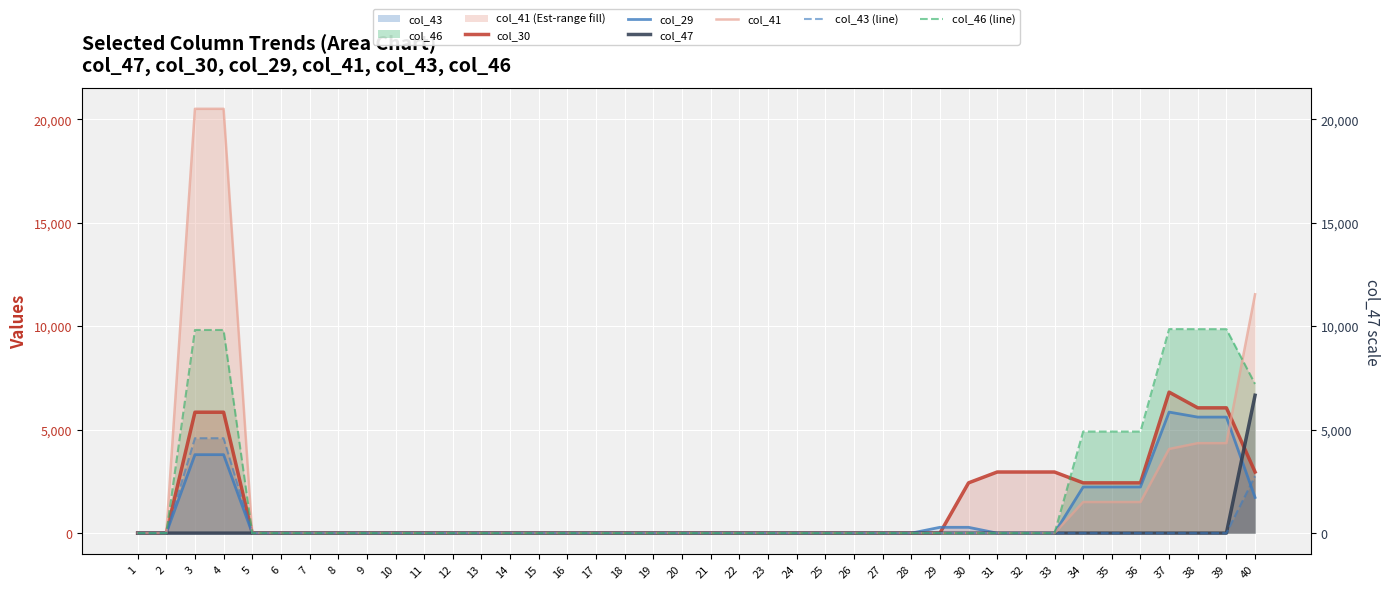

True or false: col_30 and col_43 (line) intersect in this chart.

False